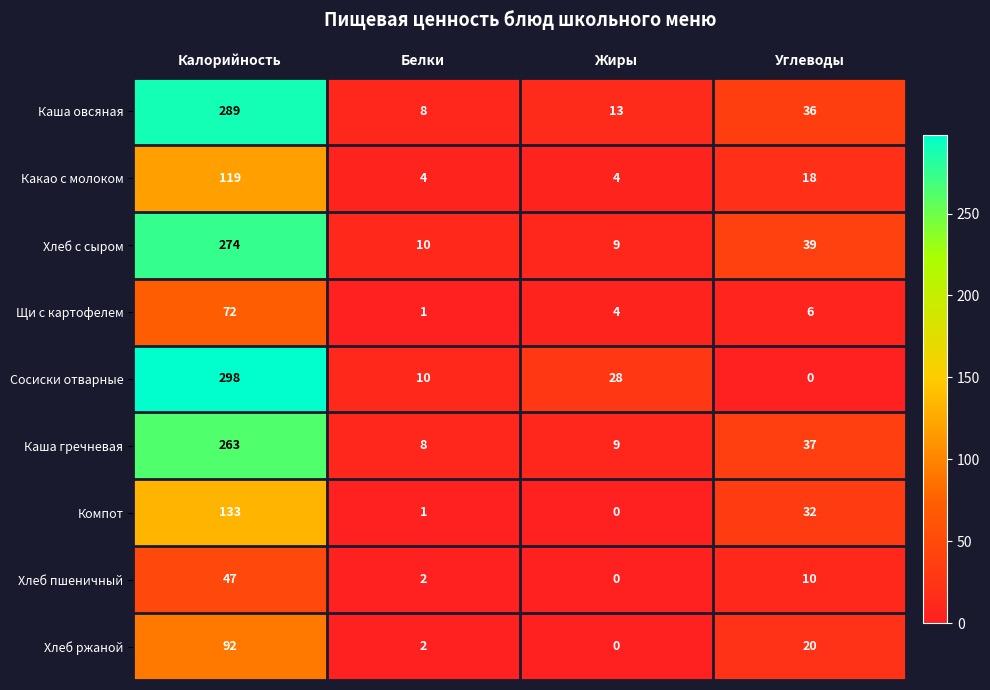

At how many categories does at least one series exceed 116?

1